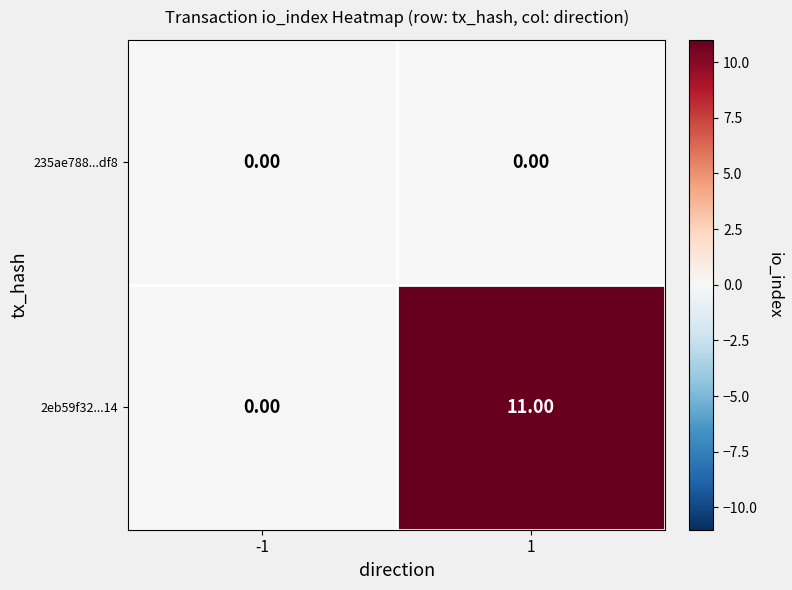

Is the value of 235ae788...df8 at -1 greater than the value of 2eb59f32...14 at 1?

No